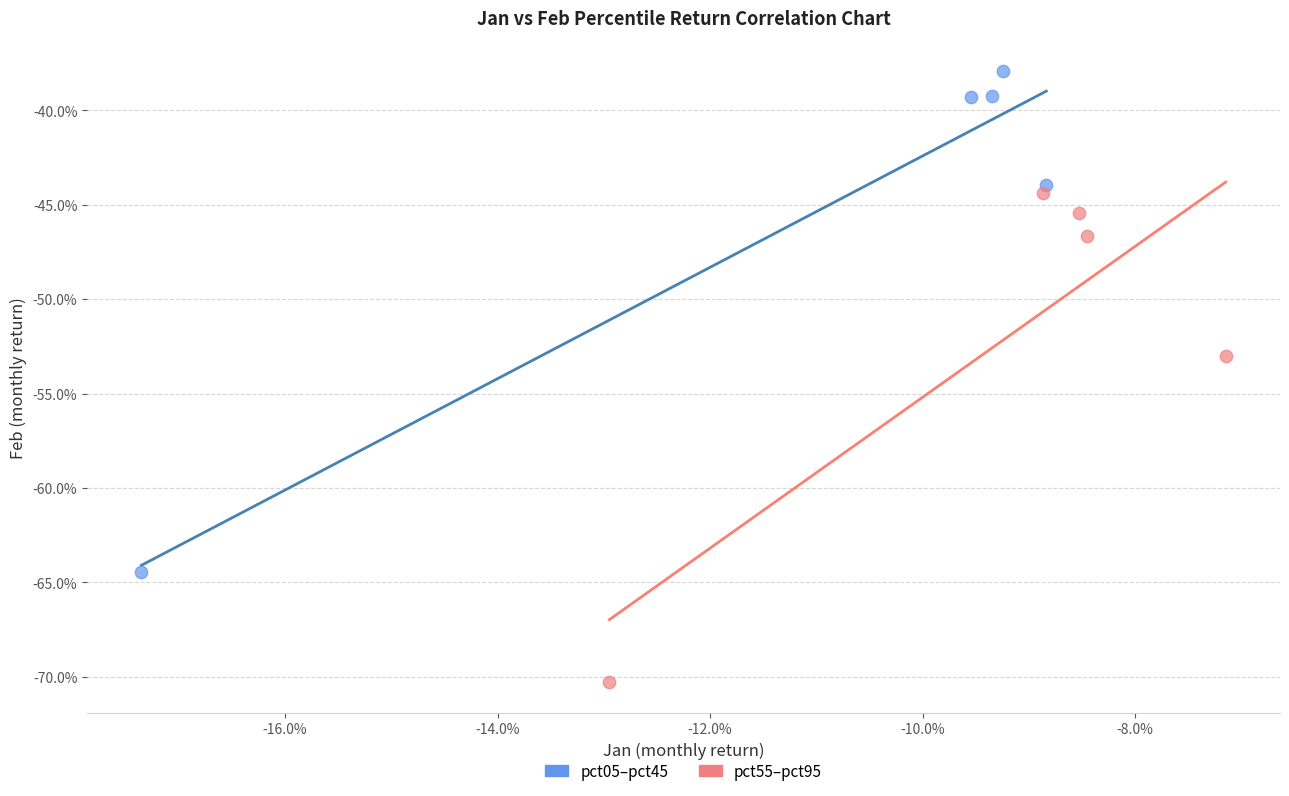

Which series contains the highest Y value?

pct05–pct45